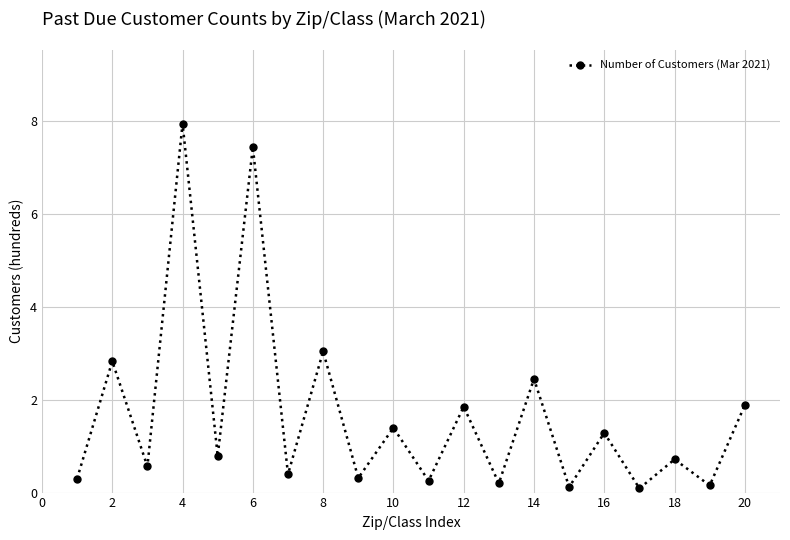

True or false: there are more than 1 points higher than both neighbors.

True